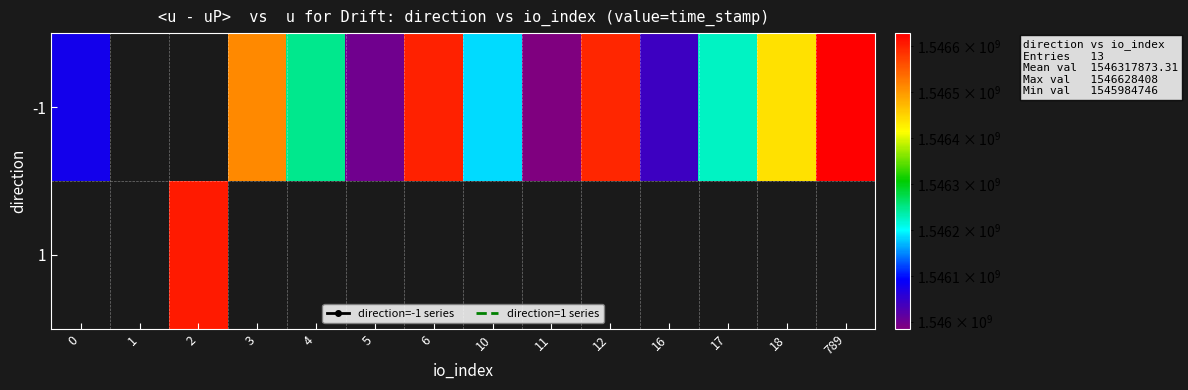

What is the smallest value displayed?

1545984746.0